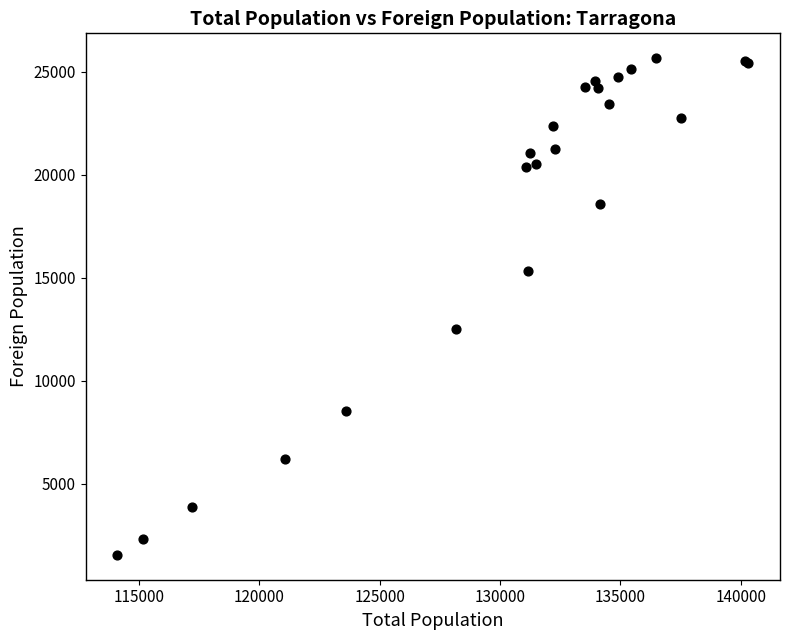

What Y value in the scatter plot is closest to 13600?

12501